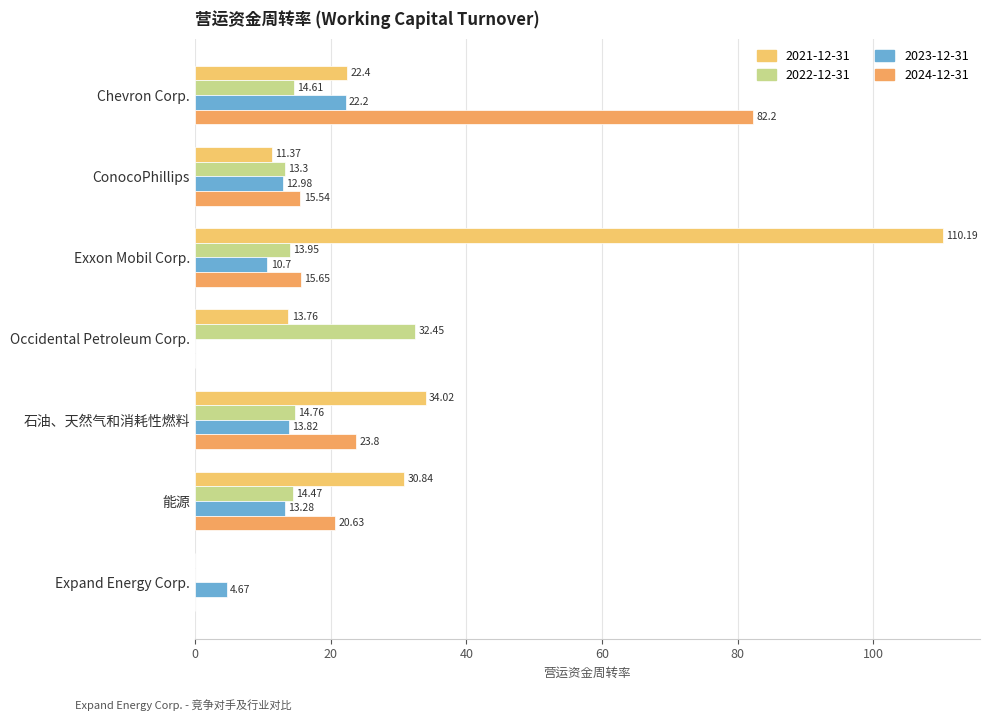

How many data points in 2023-12-31 are above 12?

4